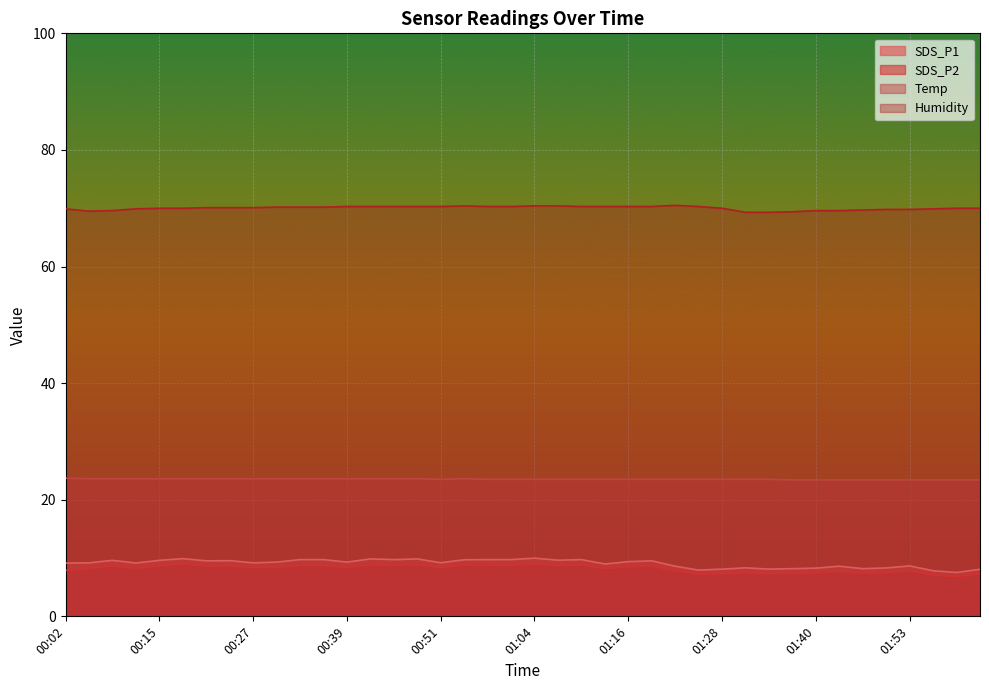

Which label corresponds to the smallest value in the chart?

01:59